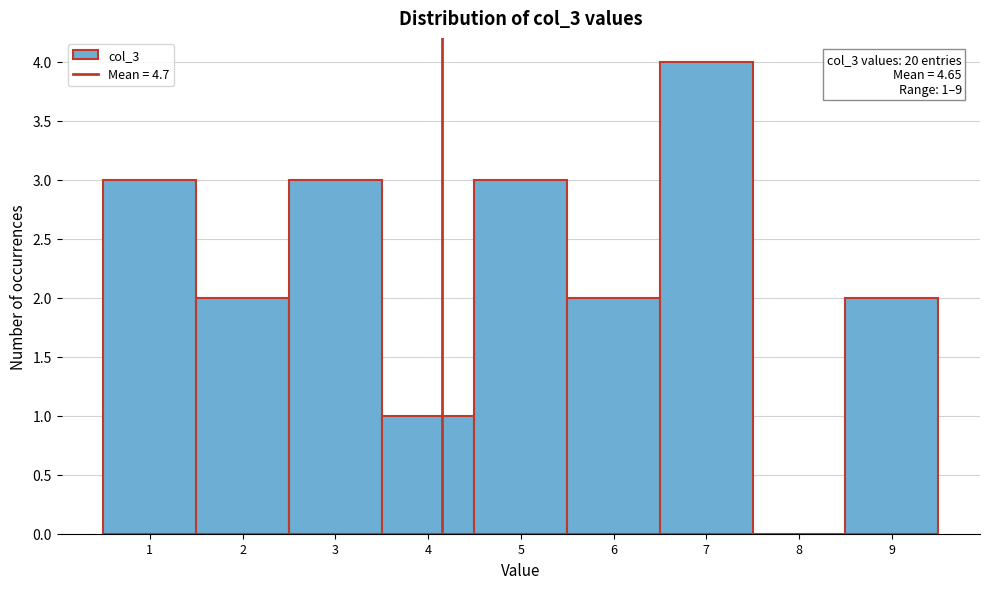

Reading left to right, transcribe all the data shown in this chart.

1=3	2=2	3=3	4=1	5=3	6=2	7=4	8=0	9=2